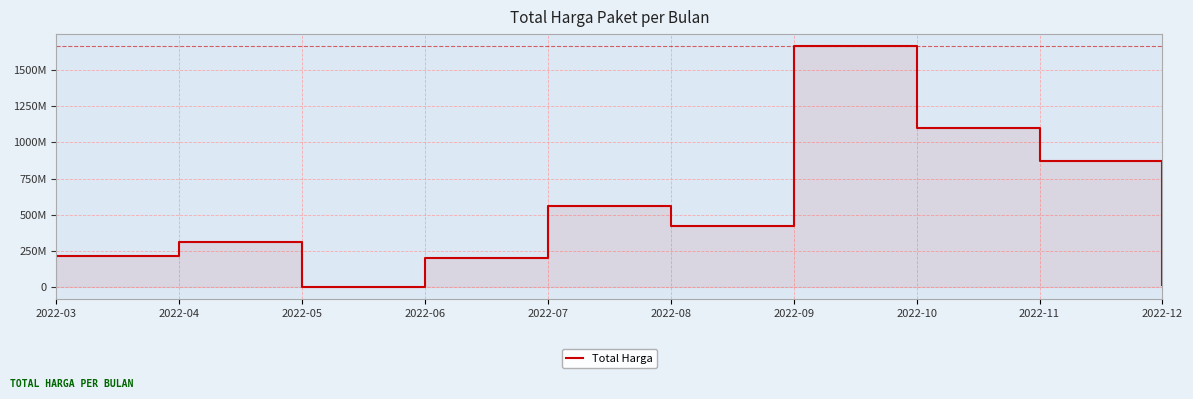

What is the difference between the values at 2022-09 and 2022-04?

1349212220